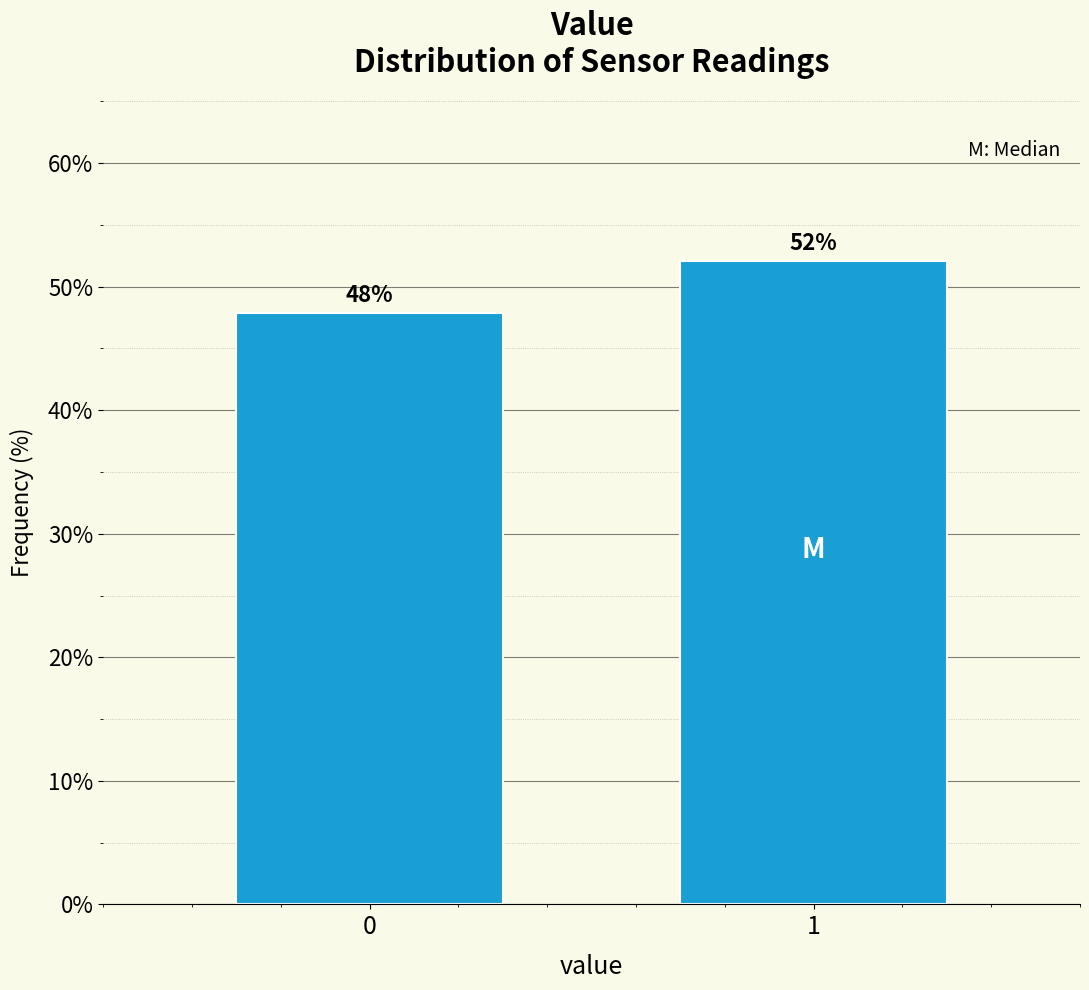

What is the value of the 2nd bar from the left?

52.1